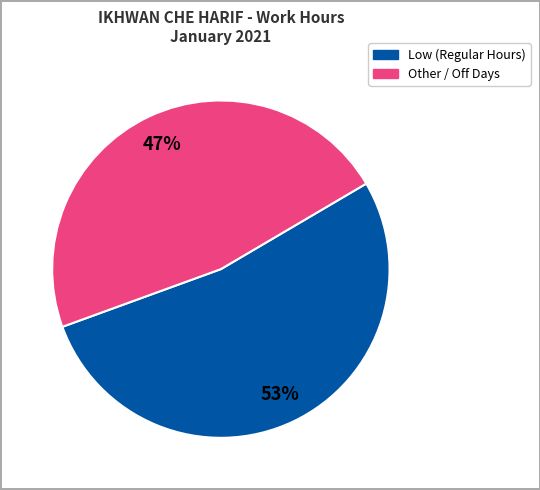

Is there any slice that represents more than half of the pie?

Yes